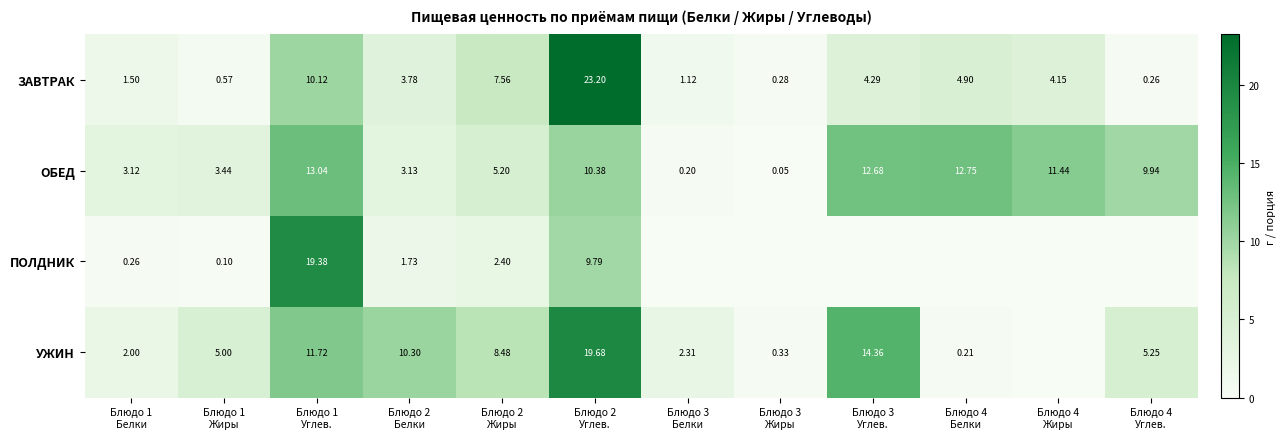

At which label is ЗАВТРАК closest to 11?

Блюдо 1 Углев.